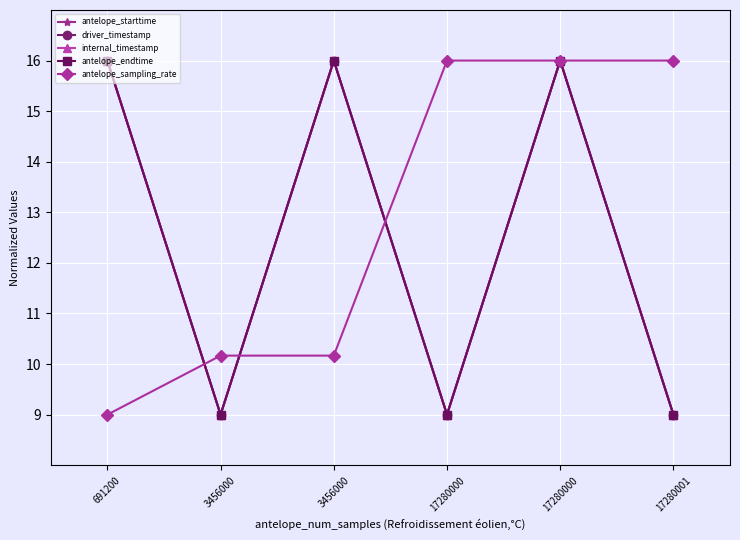

Where is the first local minimum for antelope_starttime?

3456000